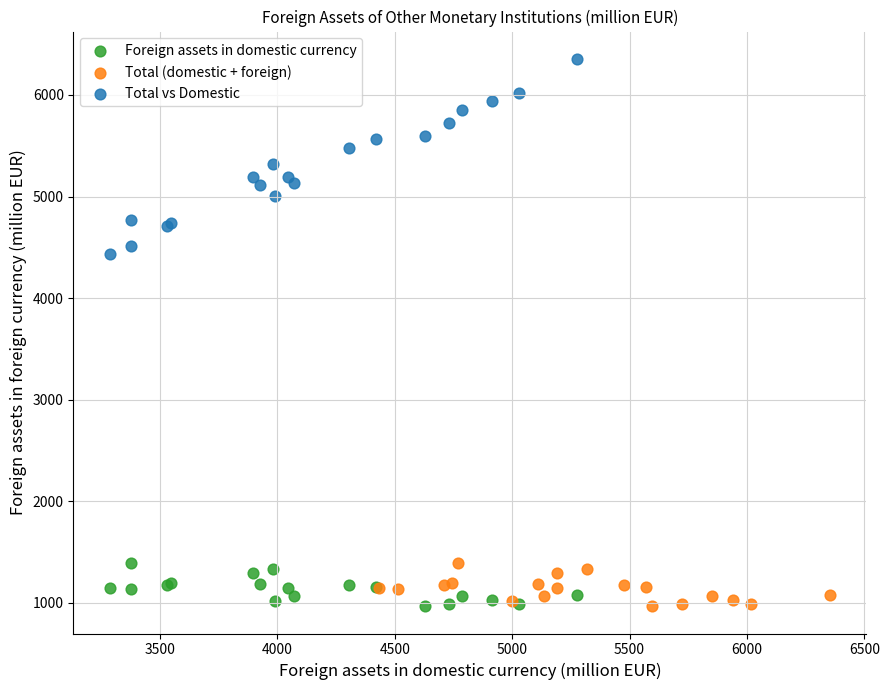

Which series reaches the maximum Y coordinate?

Total vs Domestic